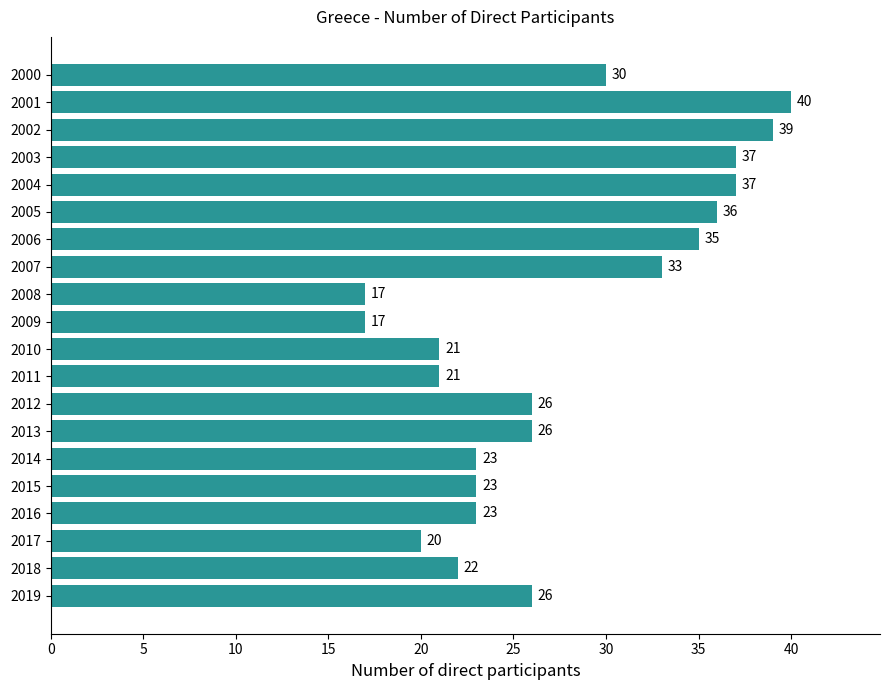

Reading bottom to top, list all the values displayed in this chart.

26	22	20	23	23	23	26	26	21	21	17	17	33	35	36	37	37	39	40	30